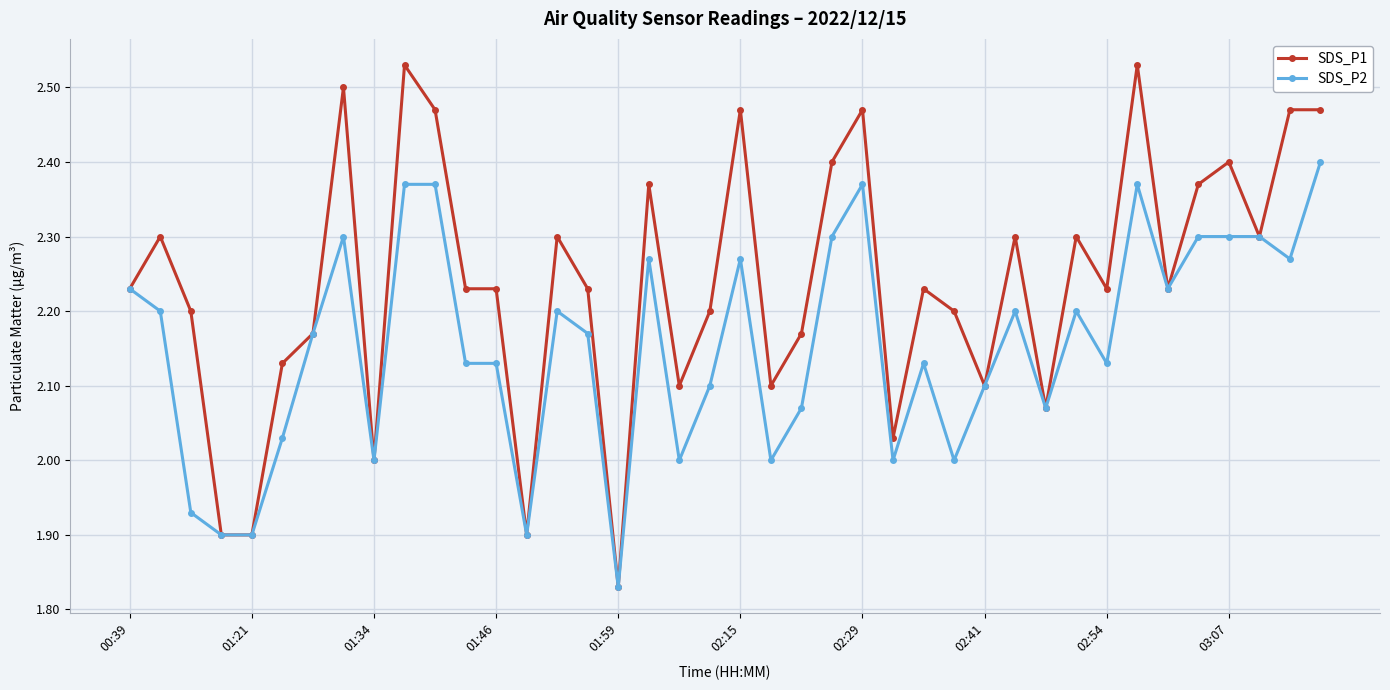

Which series has the largest total across all categories?

SDS_P1